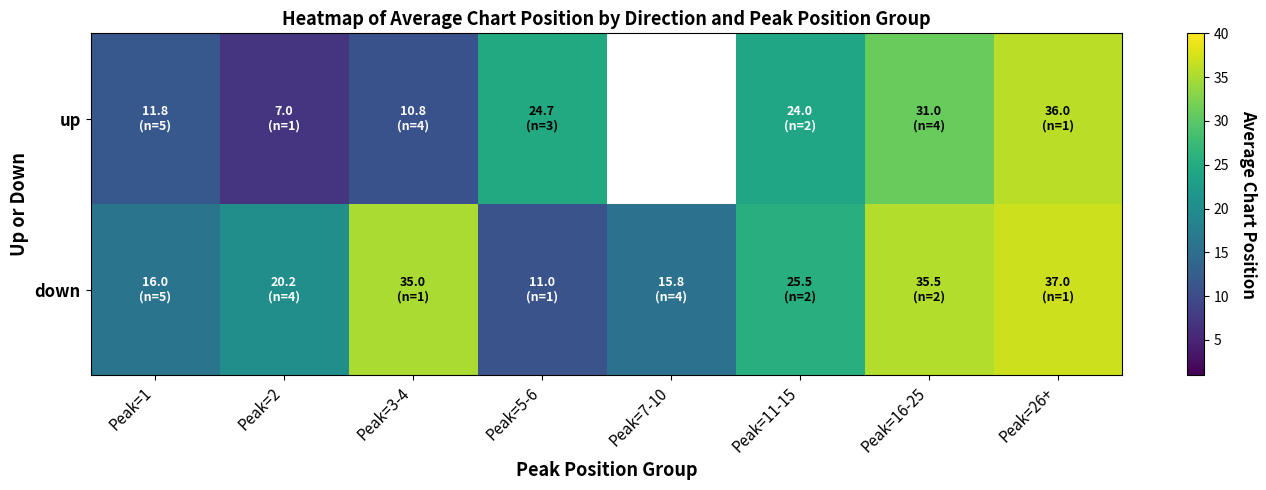

What is the lowest value of the down series?

11.0